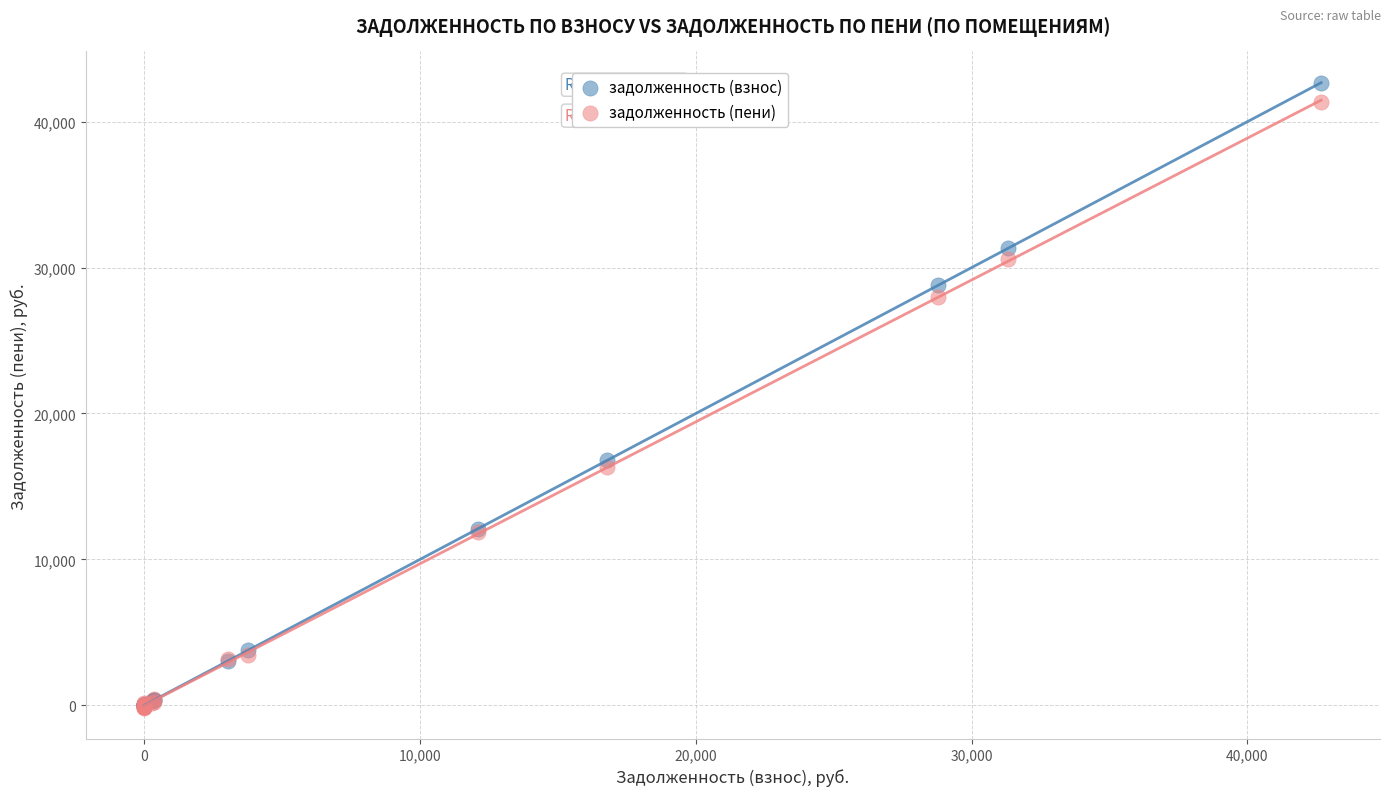

What are all the series names shown in the legend?

задолженность (взнос), задолженность (пени)